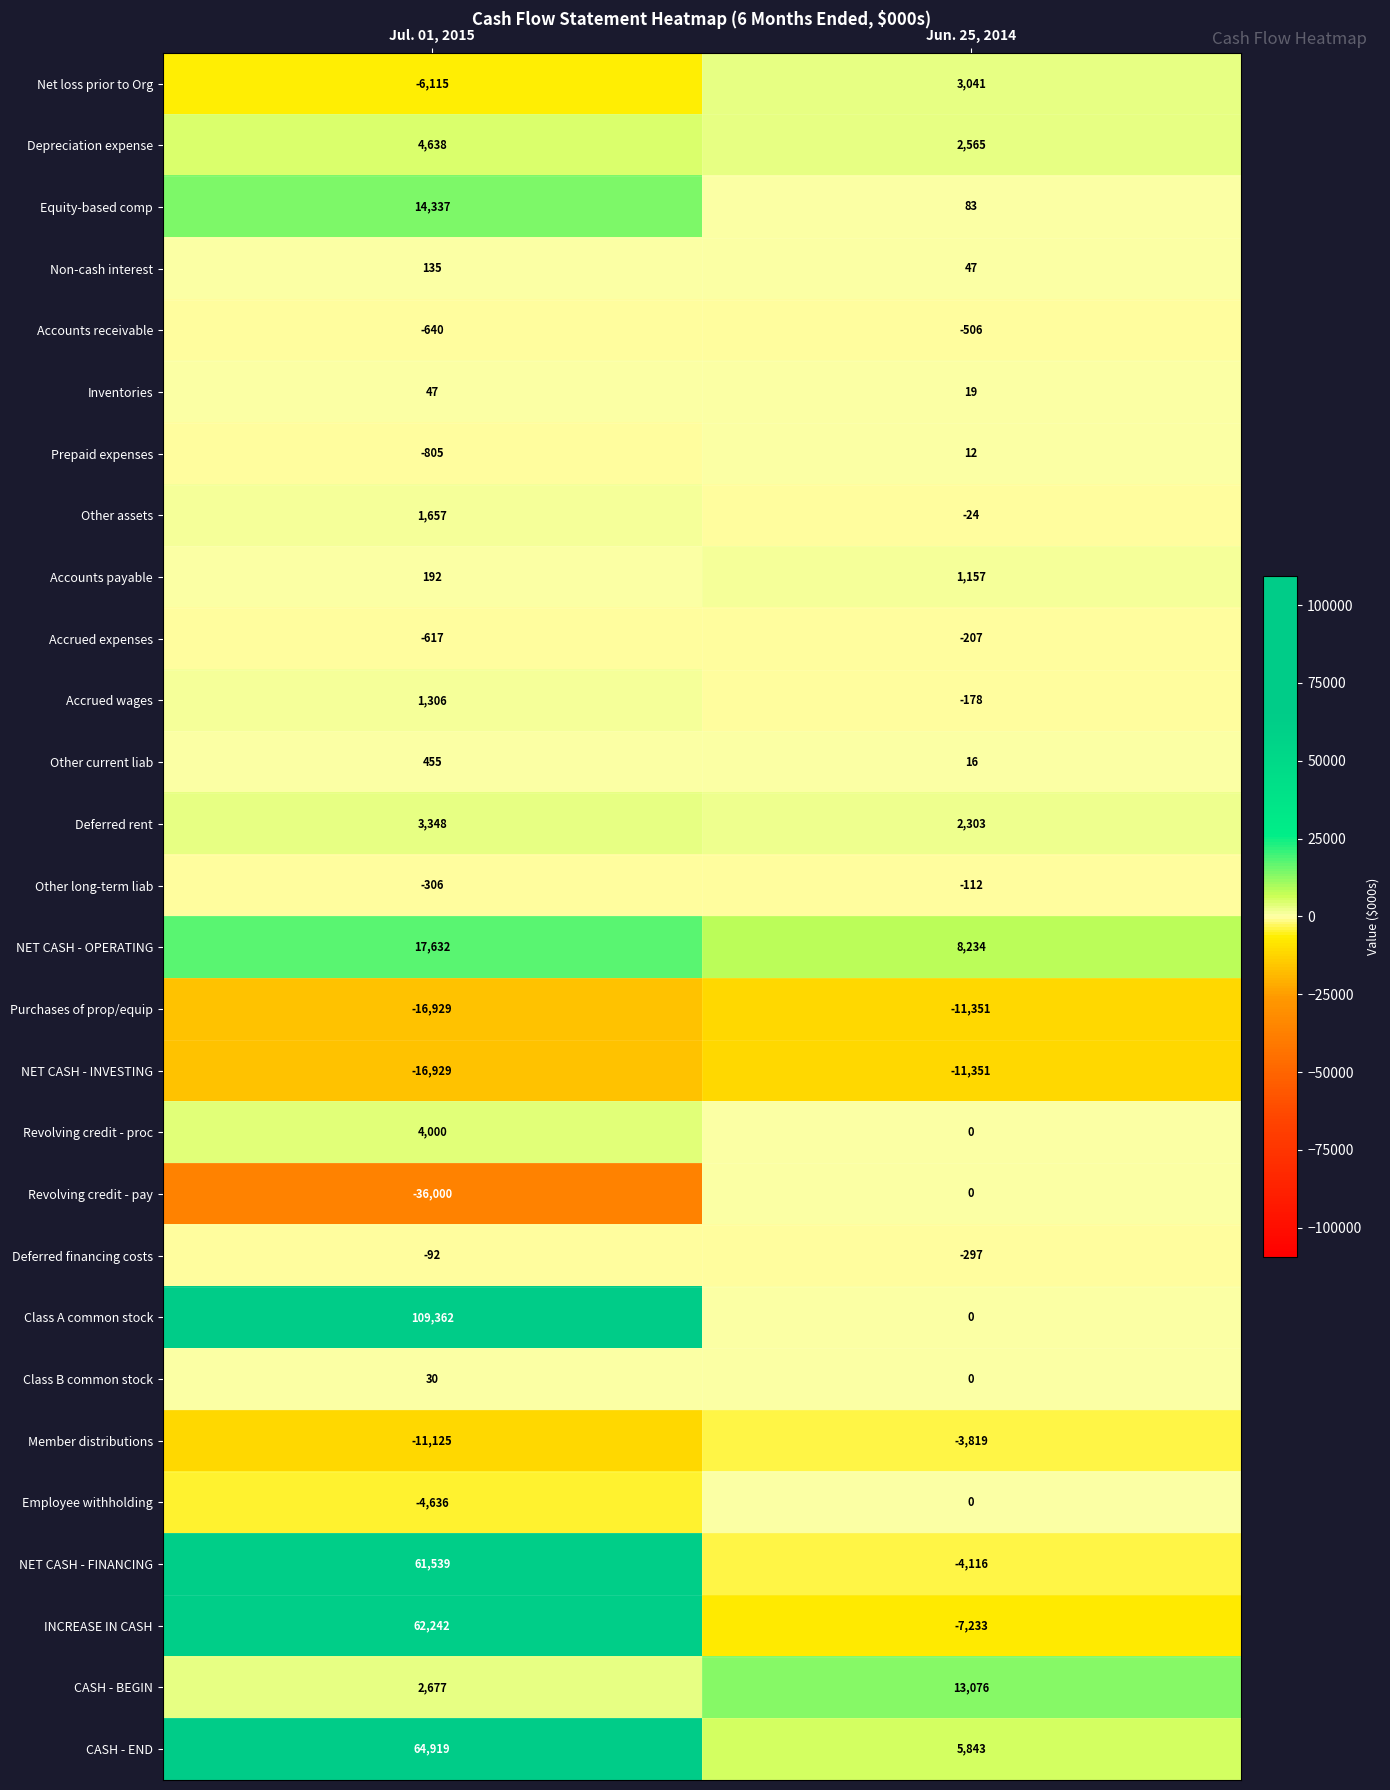

The value of NET CASH - FINANCING at Jul. 01, 2015 is 102805. True or false?

False